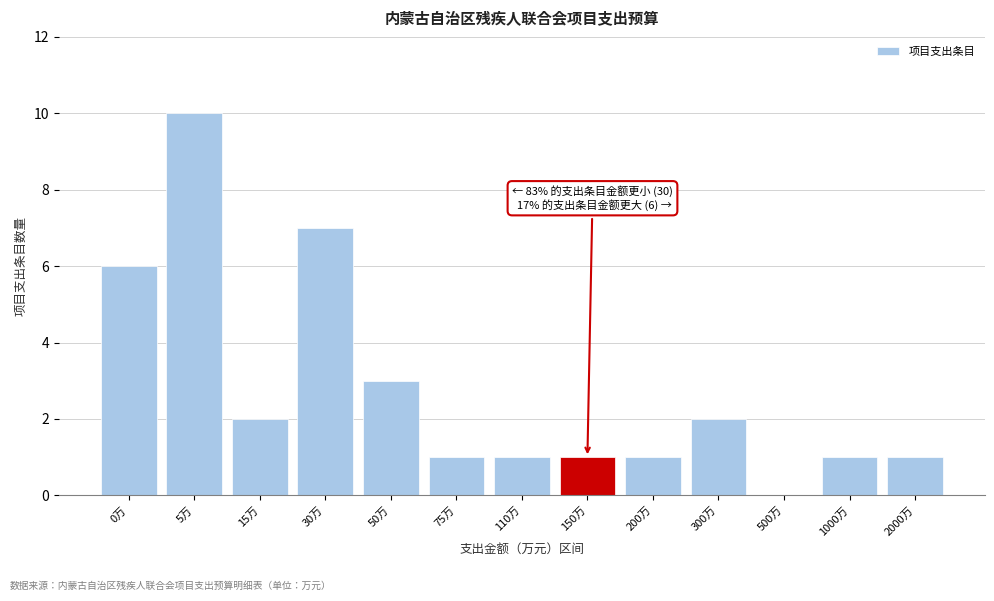

Where is the data nearest to the value 5?

0万